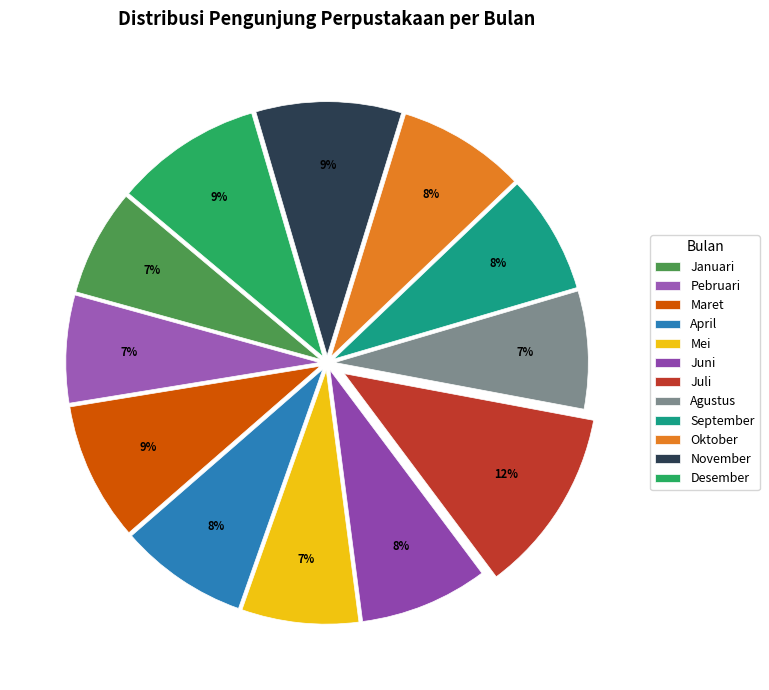

Is the sum of Desember and November greater than half?

No